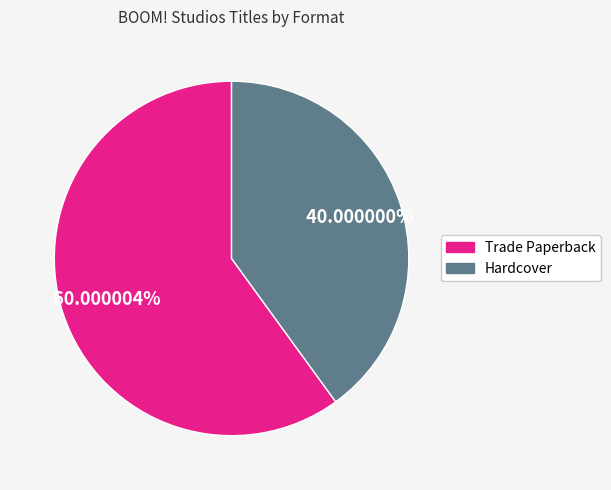

To the nearest percent, what is the difference between the largest and smallest slice percentages?

20%